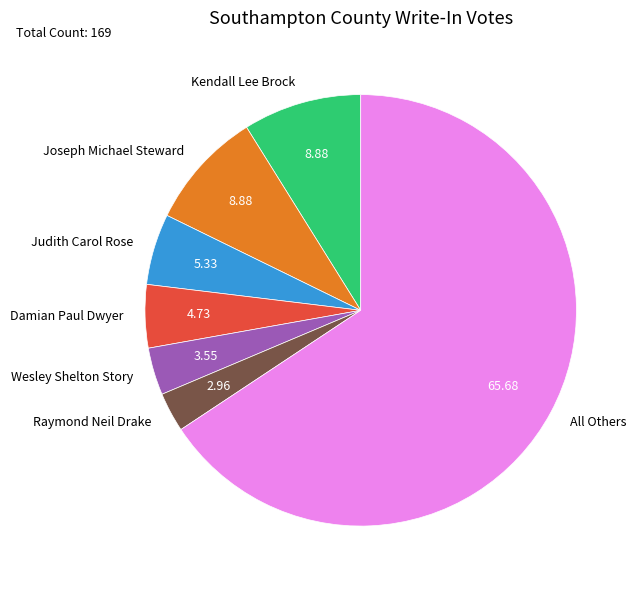

Is the sum of Judith Carol Rose and Wesley Shelton Story greater than half?

No